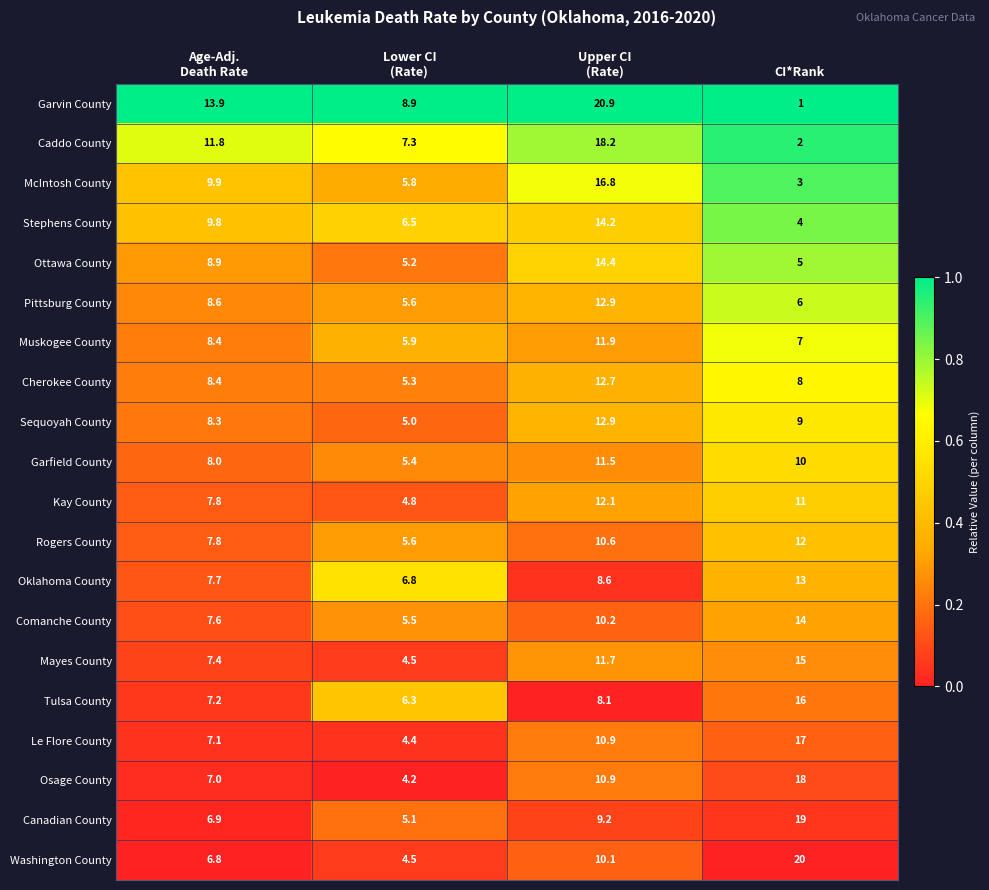

What is the greatest value displayed?

20.9